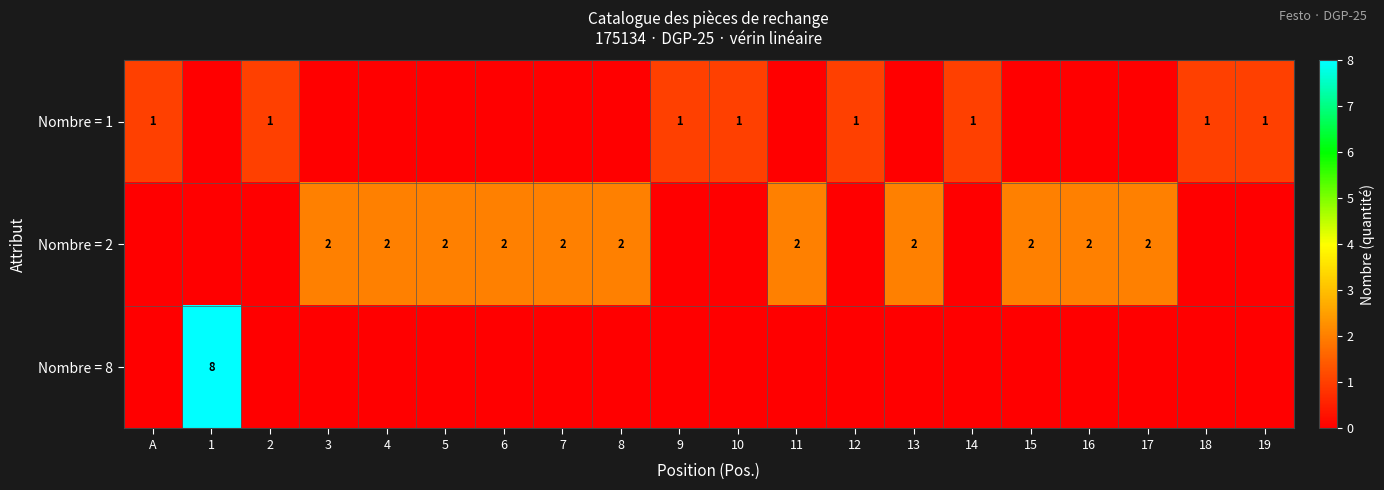

Where is row_0 nearest to the value 0?

1